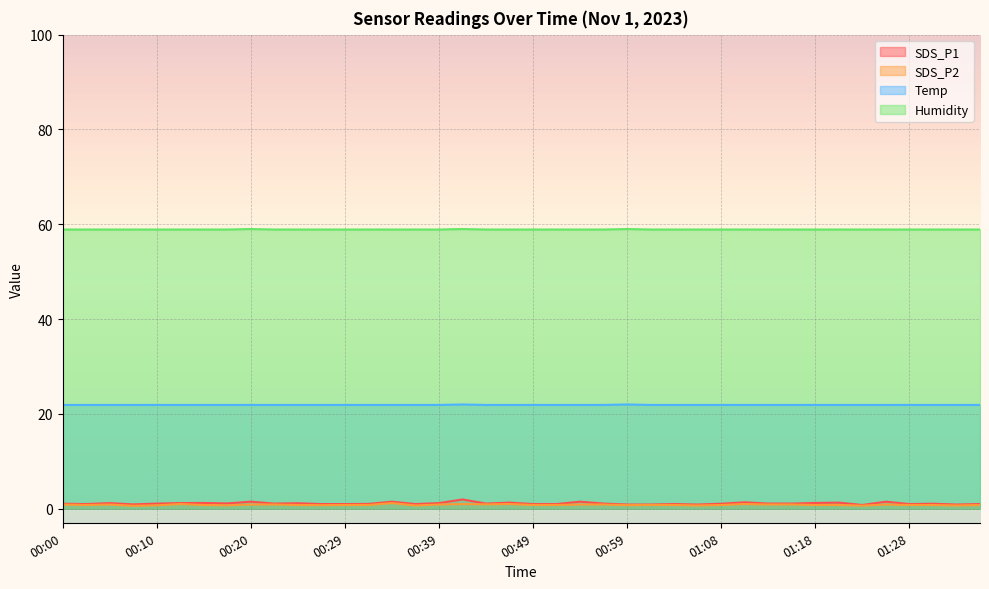

What is the sum of the Humidity values at 00:03 and 01:13?

117.8